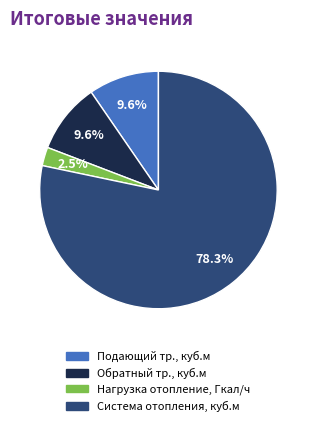

Which category has the biggest portion of the pie?

Система отопления, куб.м